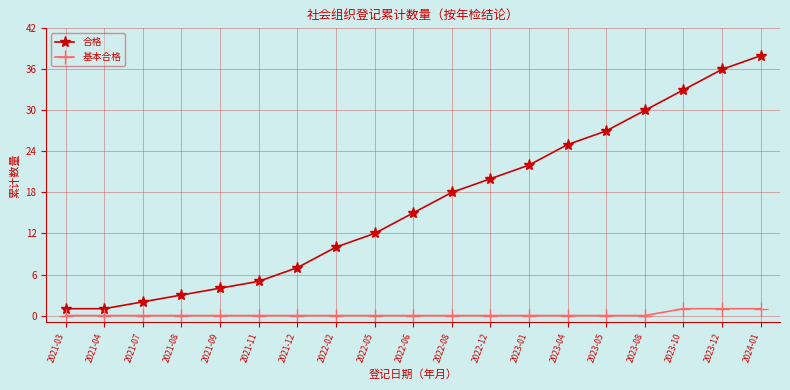

What are all the series names shown in the legend?

合格, 基本合格